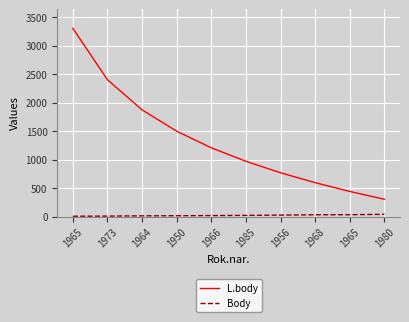

Does the chart have visible grid lines?

Yes